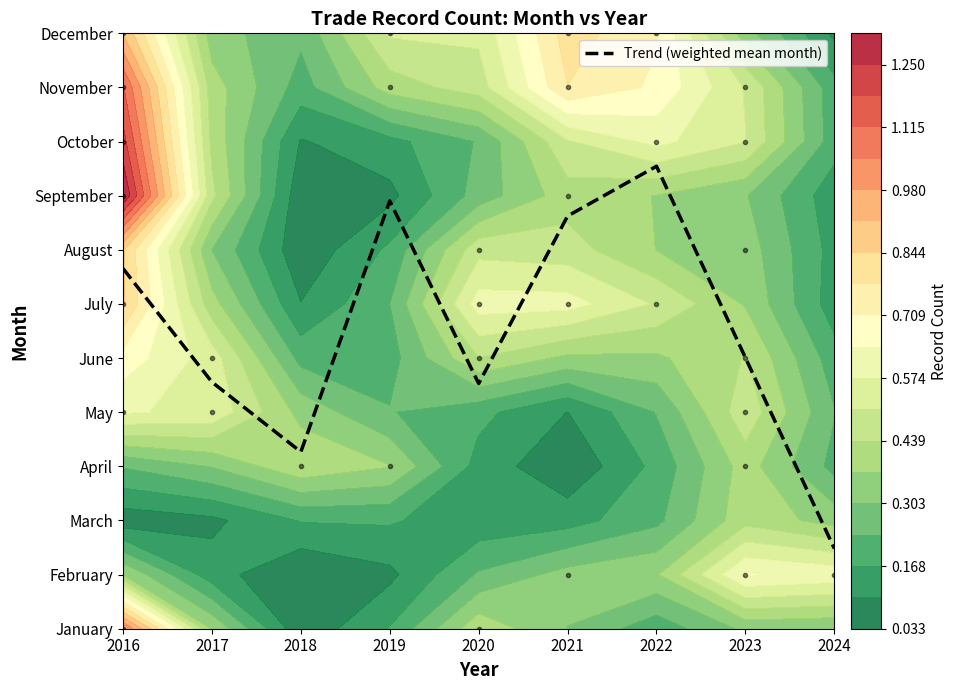

List the labels in order of value, largest first.

2022, 2019, 2021, 2016, 2023, 2017, 2020, 2018, 2024